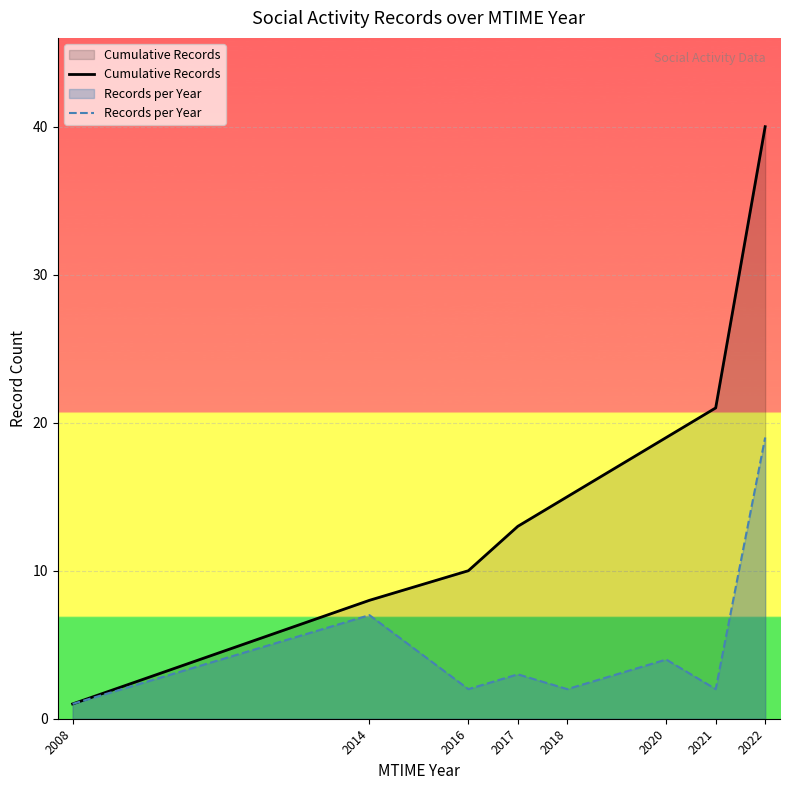

True or false: Cumulative Records and Records per Year cross at least once.

False